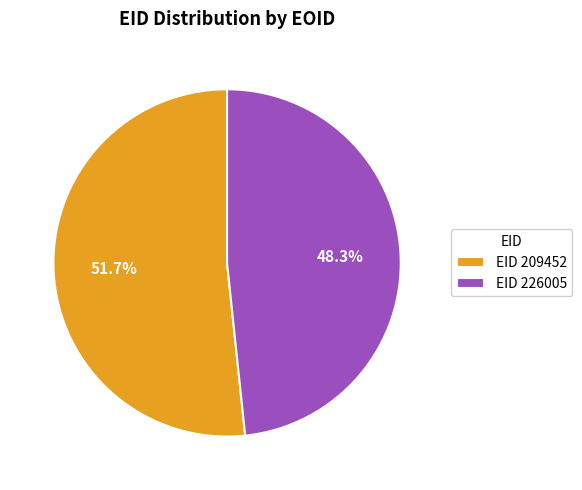

Which slice is the smallest?

EID 226005